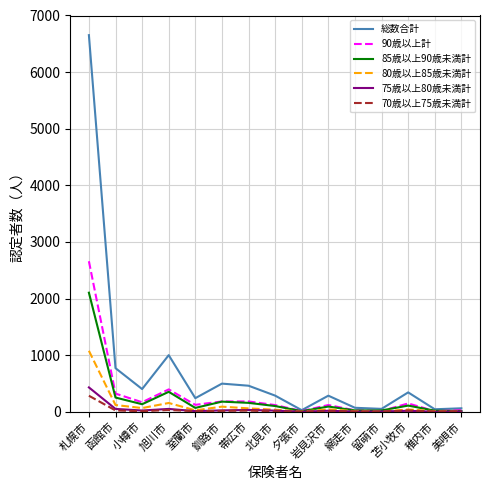

What is the difference between the maximum and minimum values in the 総数合計 series?

6625